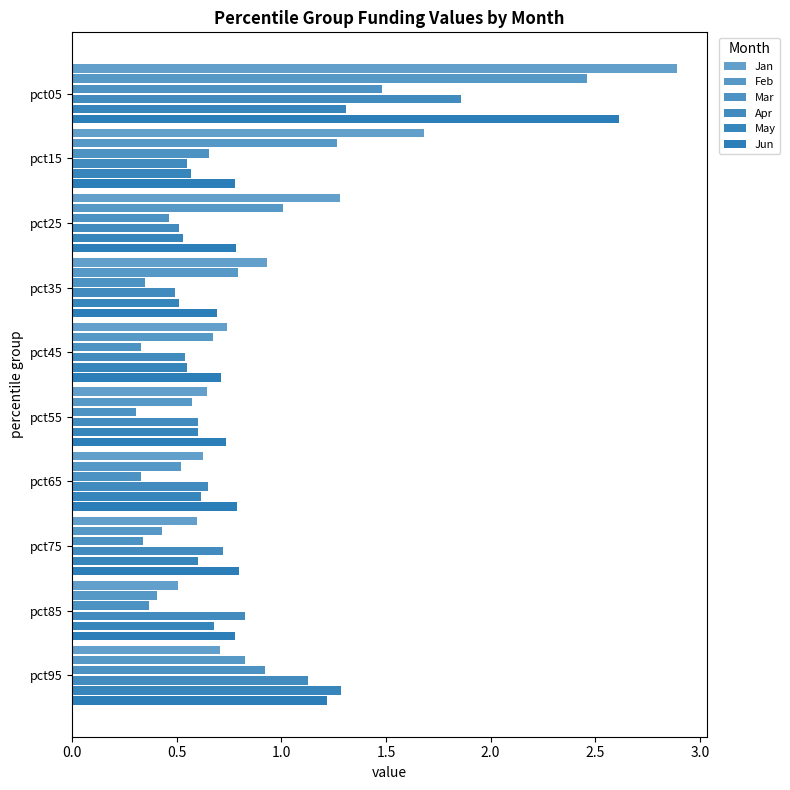

What is the difference between the maximum and second lowest values in the Jun series?

1.9